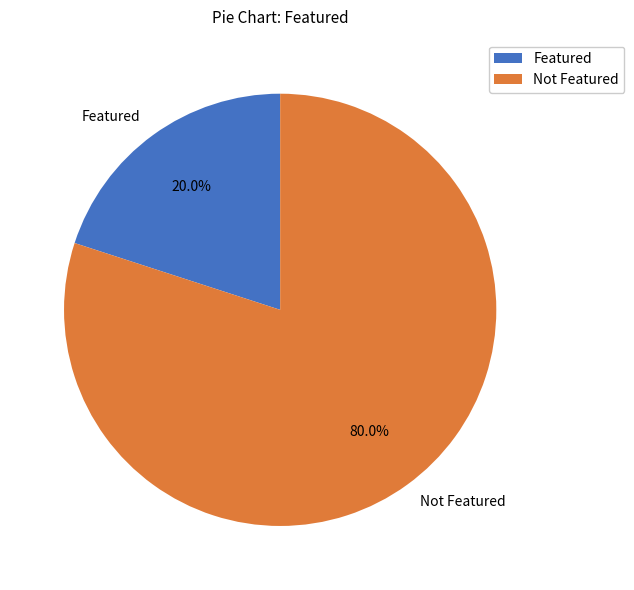

What is the majority slice?

Not Featured